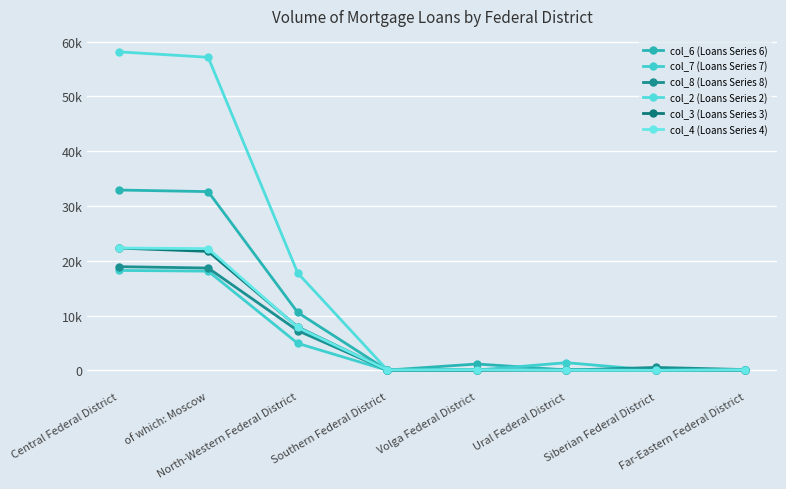

What is the total value across all series at Ural Federal District?

1735